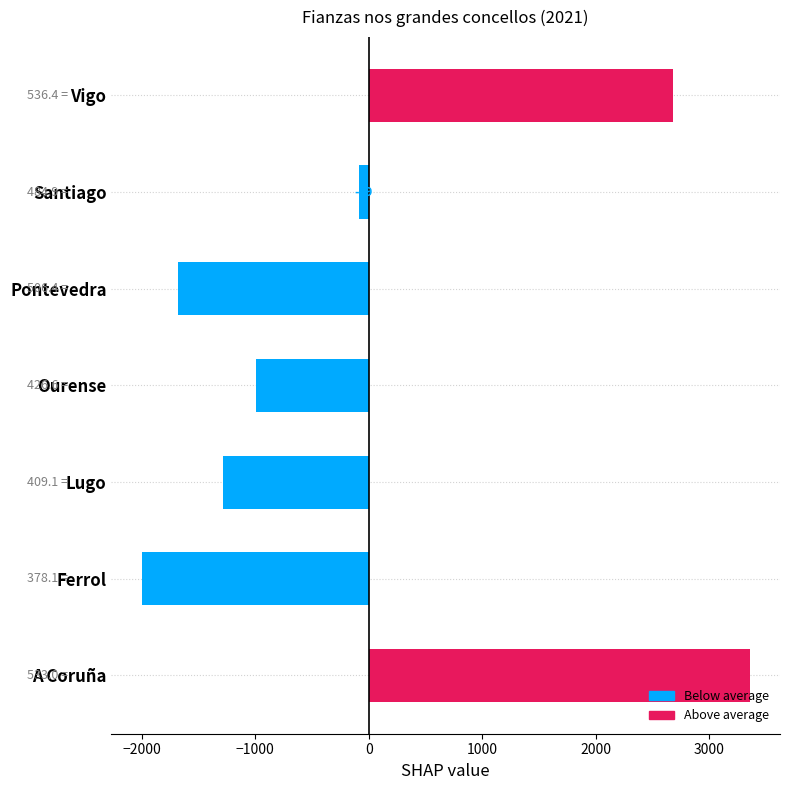

Rank the categories by value from lowest to highest.

Ferrol, Pontevedra, Lugo, Ourense, Santiago, Vigo, A Coruña